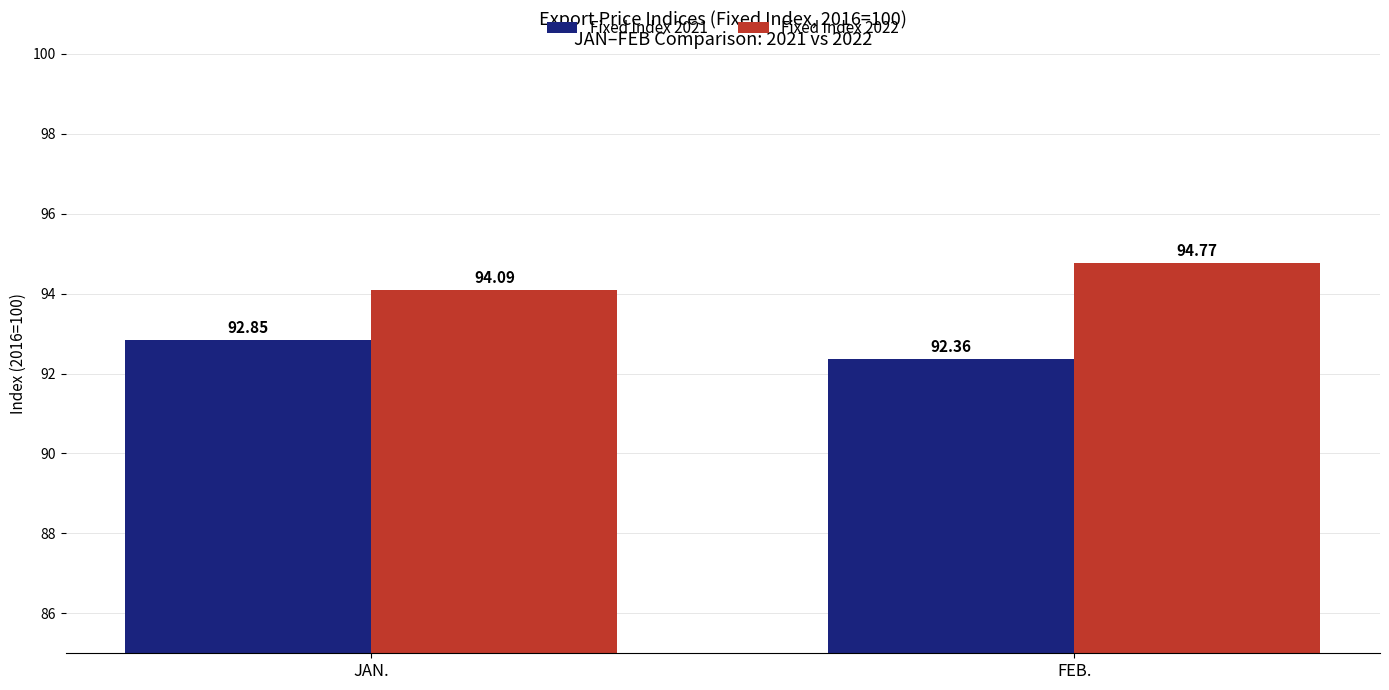

List the series in order of their peak value, highest first.

Fixed Index 2022, Fixed Index 2021